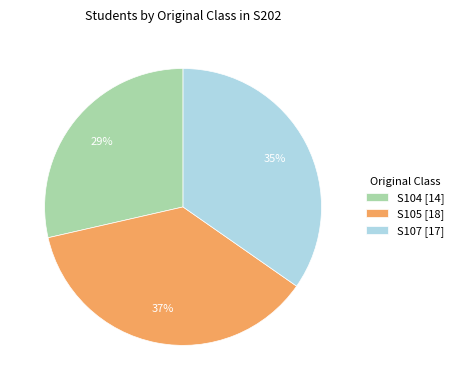

The S105 slice represents 37% of the pie. True or false?

True